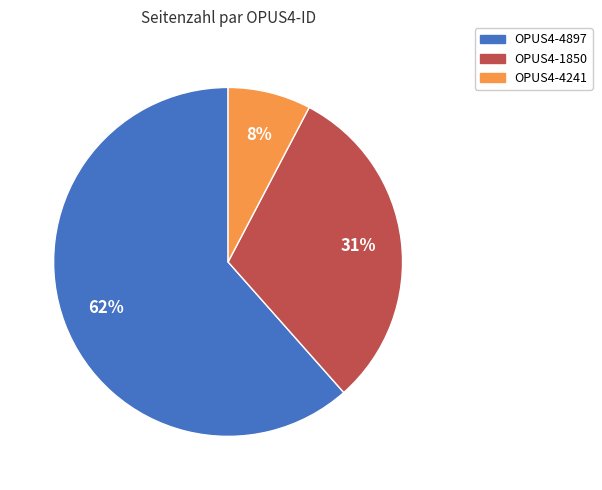

The OPUS4-1850 slice represents 31% of the pie. True or false?

True